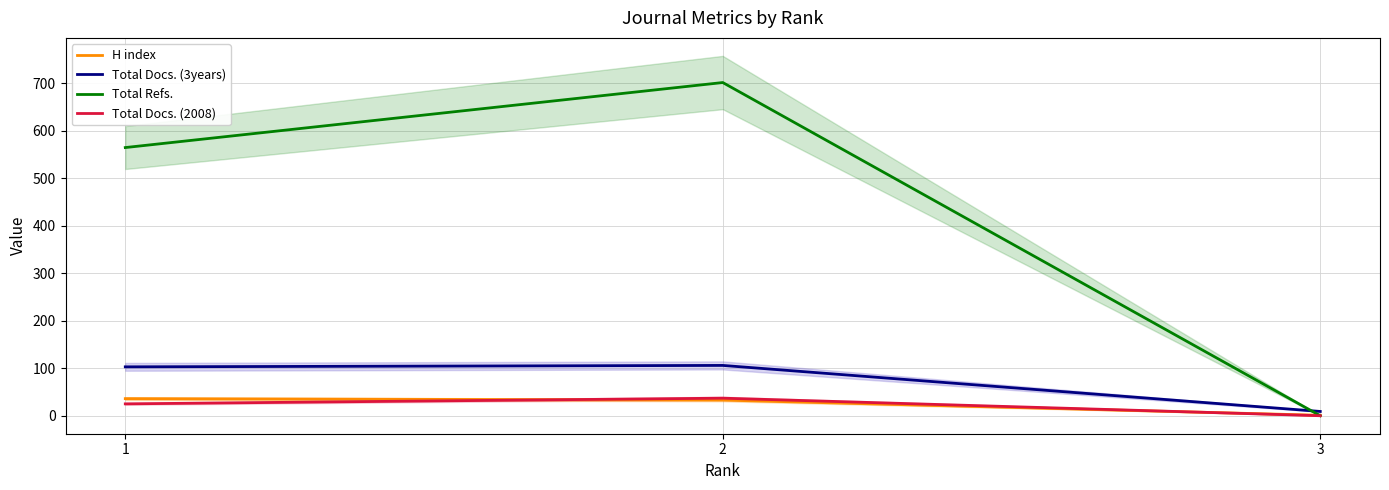

What is the difference between the Total Docs. (2008) values at 2 and 1?

12